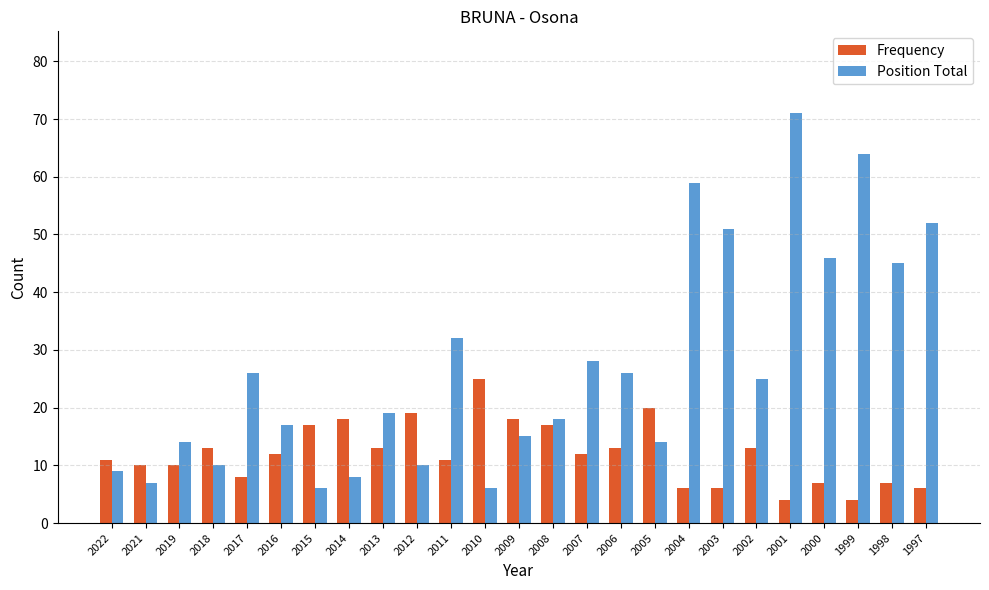

Rank the series at 2013 from lowest to highest value.

Frequency, Position Total